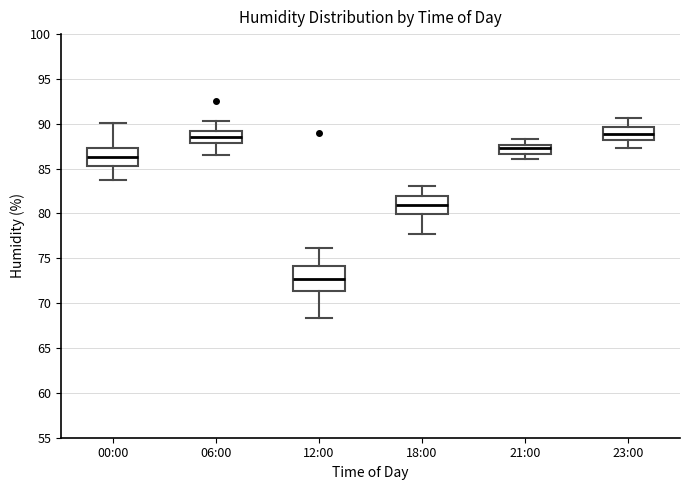

Which box has the lowest median line?

12:00